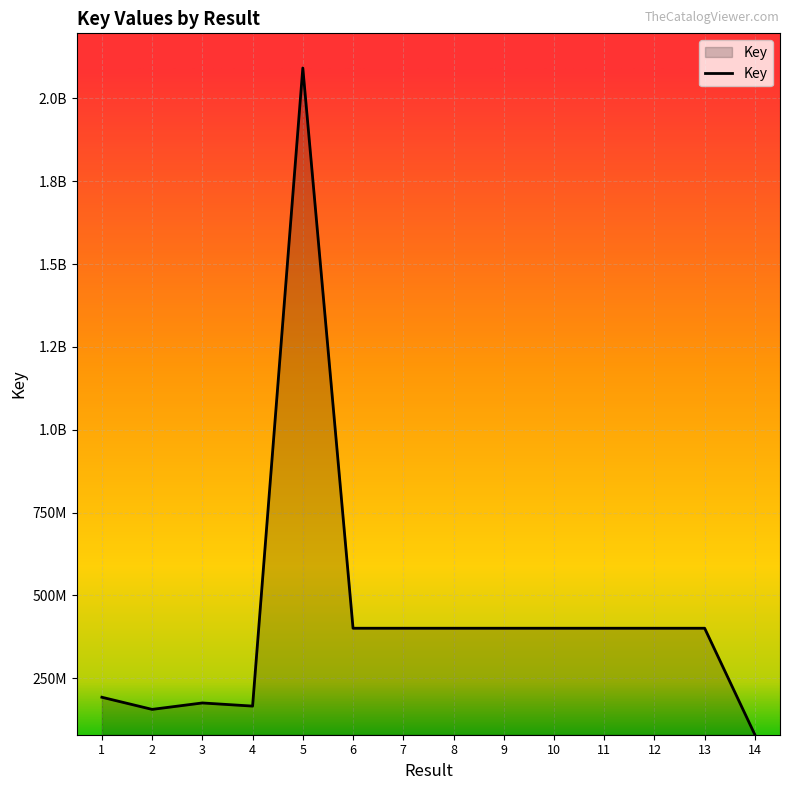

Rank the categories by value from lowest to highest.

14, 2, 4, 3, 1, 9, 8, 11, 10, 7, 13, 6, 12, 5